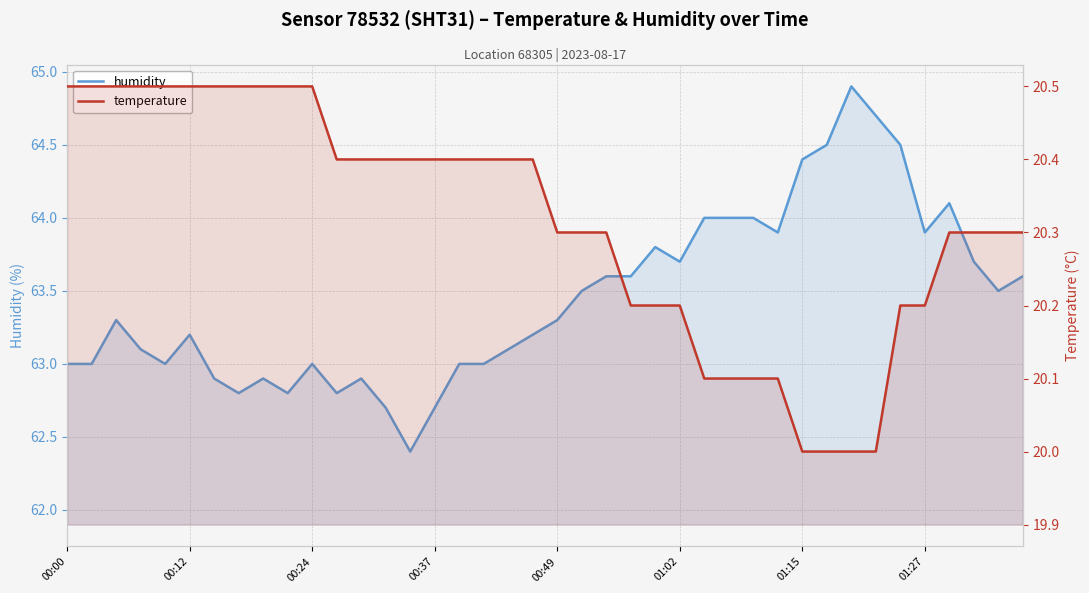

Read the humidity value at 12.

62.9